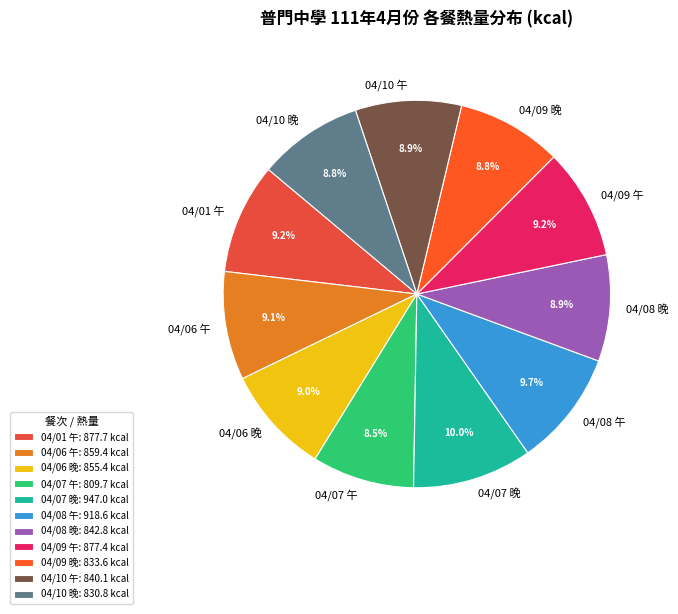

True or false: 04/10 午 accounts for 9% of the total.

True